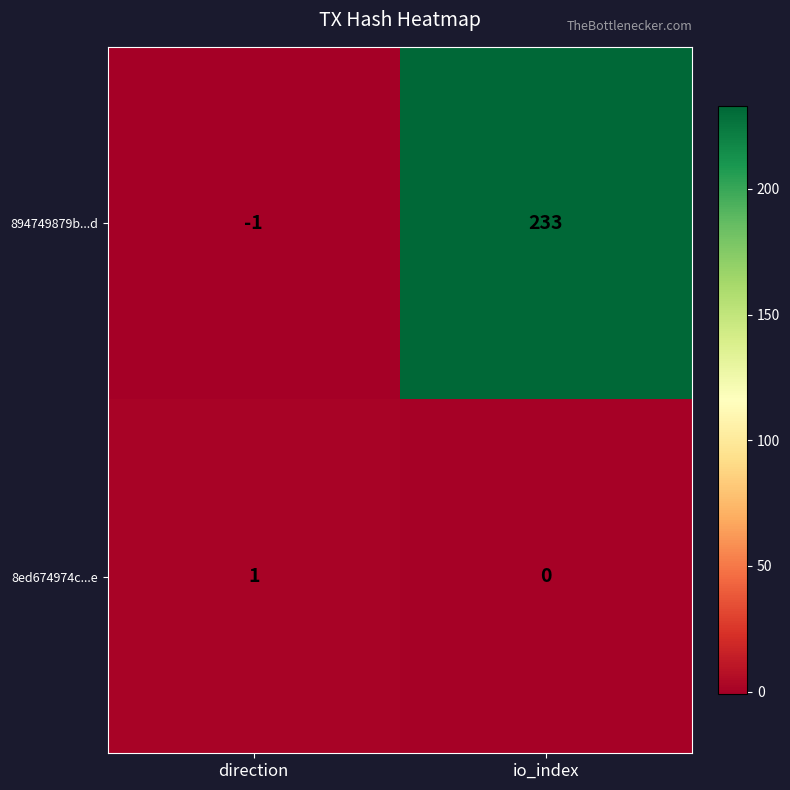

Rank the series by their average value, from lowest to highest.

8ed674974c...e, 894749879b...d